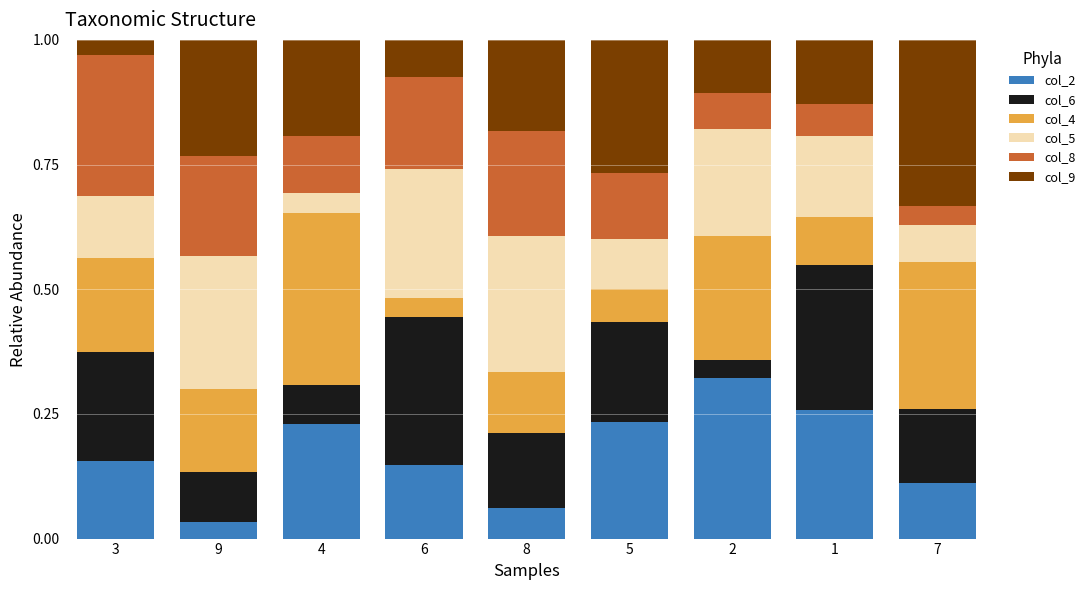

At which label does col_2 reach its minimum?

9